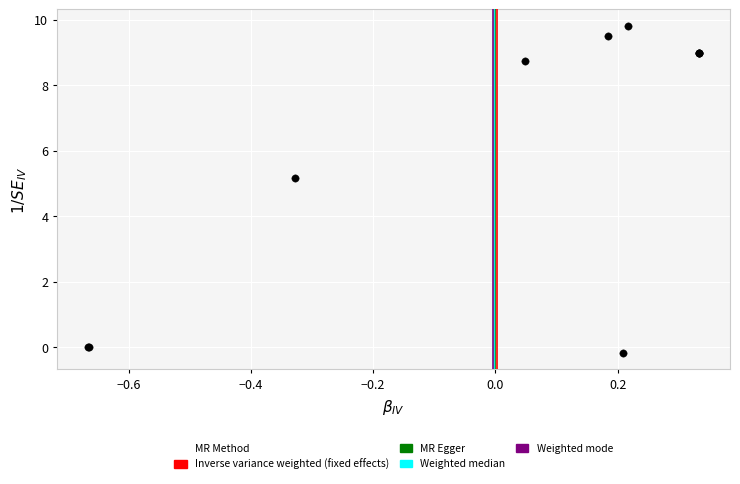

What Y value in the scatter plot is closest to 4?

5.2